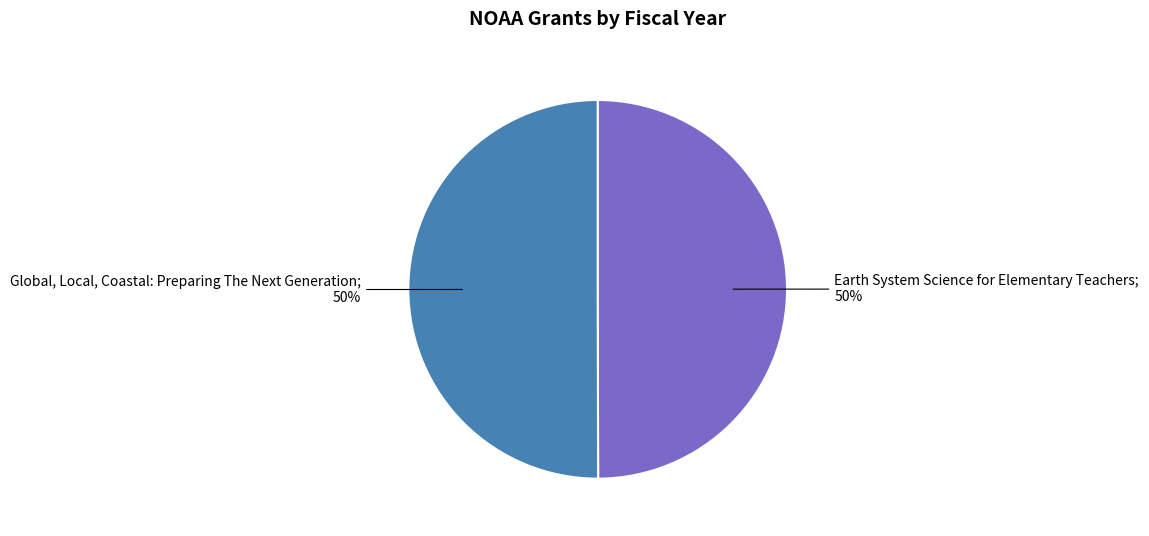

Is it true that Global, Local, Coastal: Preparing The Next Generation is 59% of the pie?

False